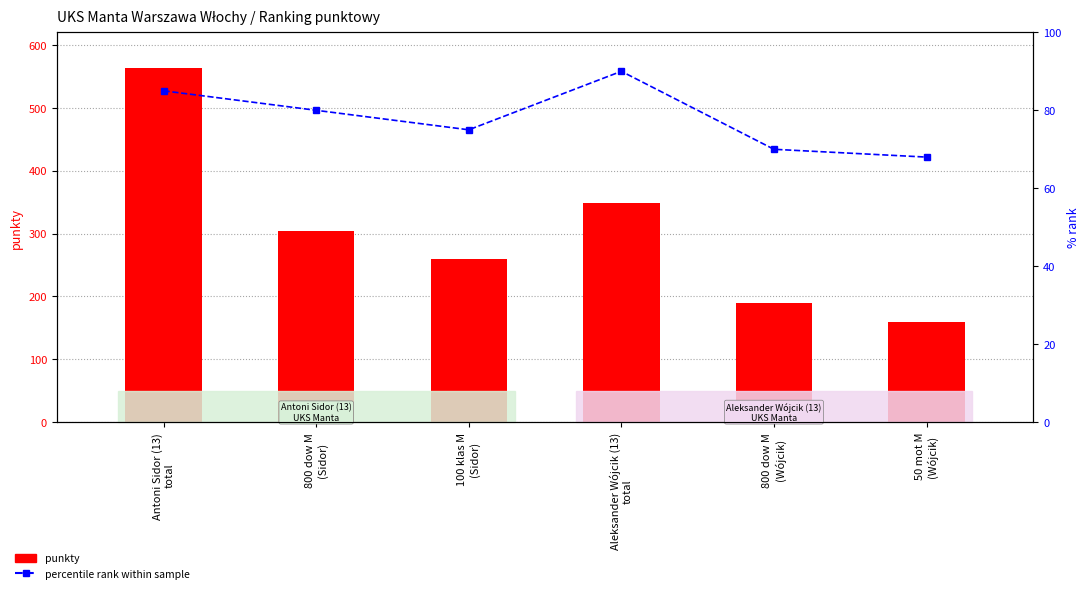

At which label does percentile rank within sample reach its peak?

Aleksander Wójcik (13)
total